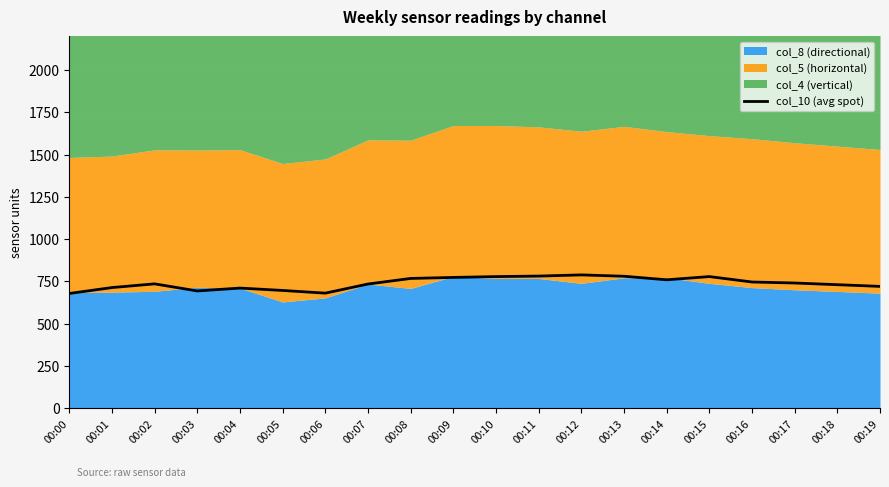

What is the change in value from 00:08 to 00:12?

+21